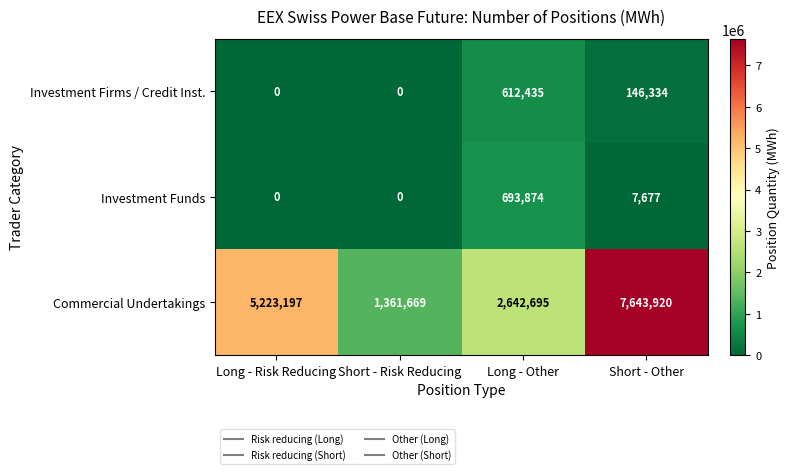

What is the highest value of the Investment Firms / Credit Inst. series?

612435